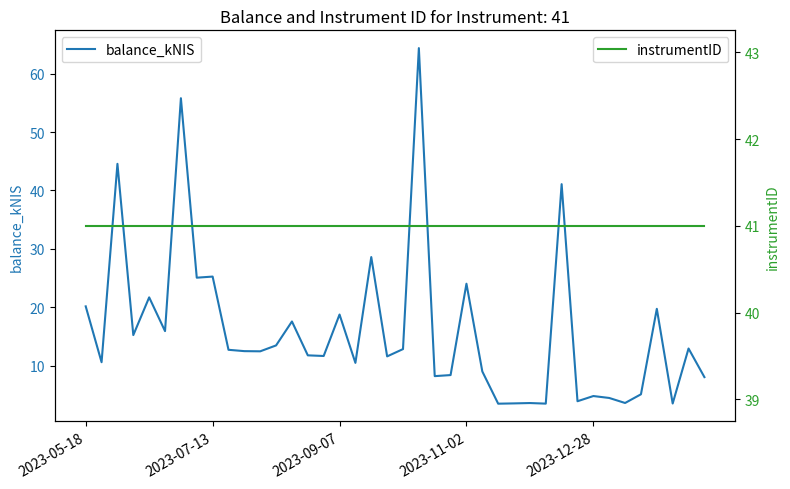

How many intersections are there between instrumentID and balance_kNIS?

8